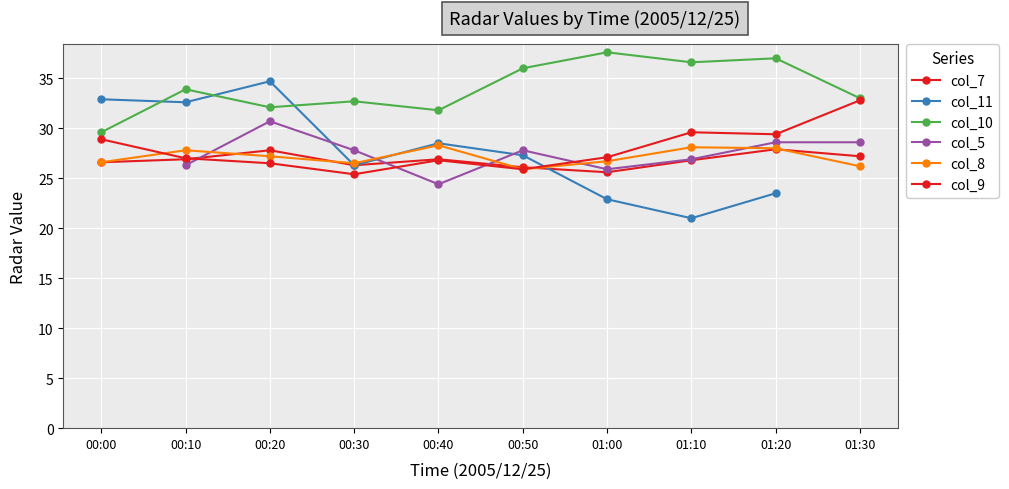

What position from the right is 00:40?

6